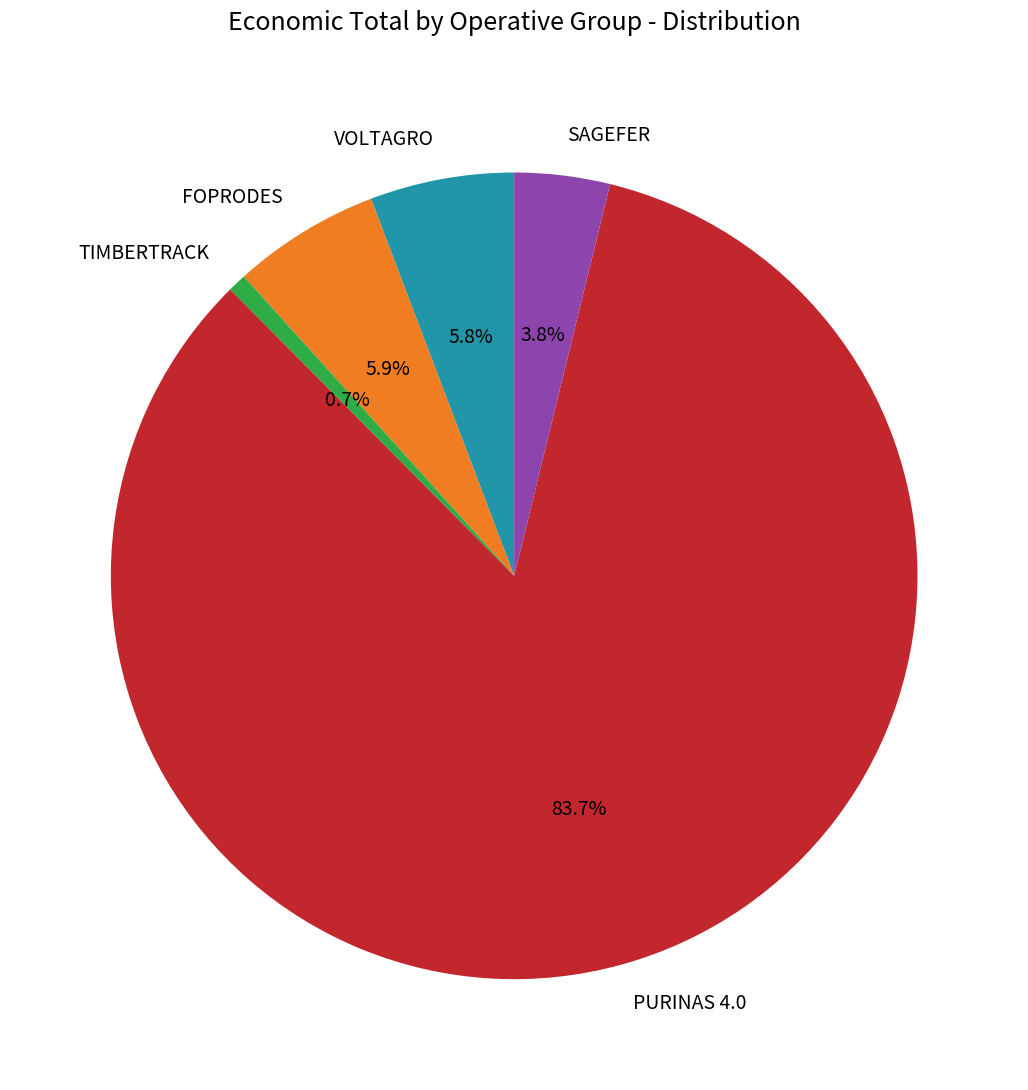

Is TIMBERTRACK the majority of the pie?

No